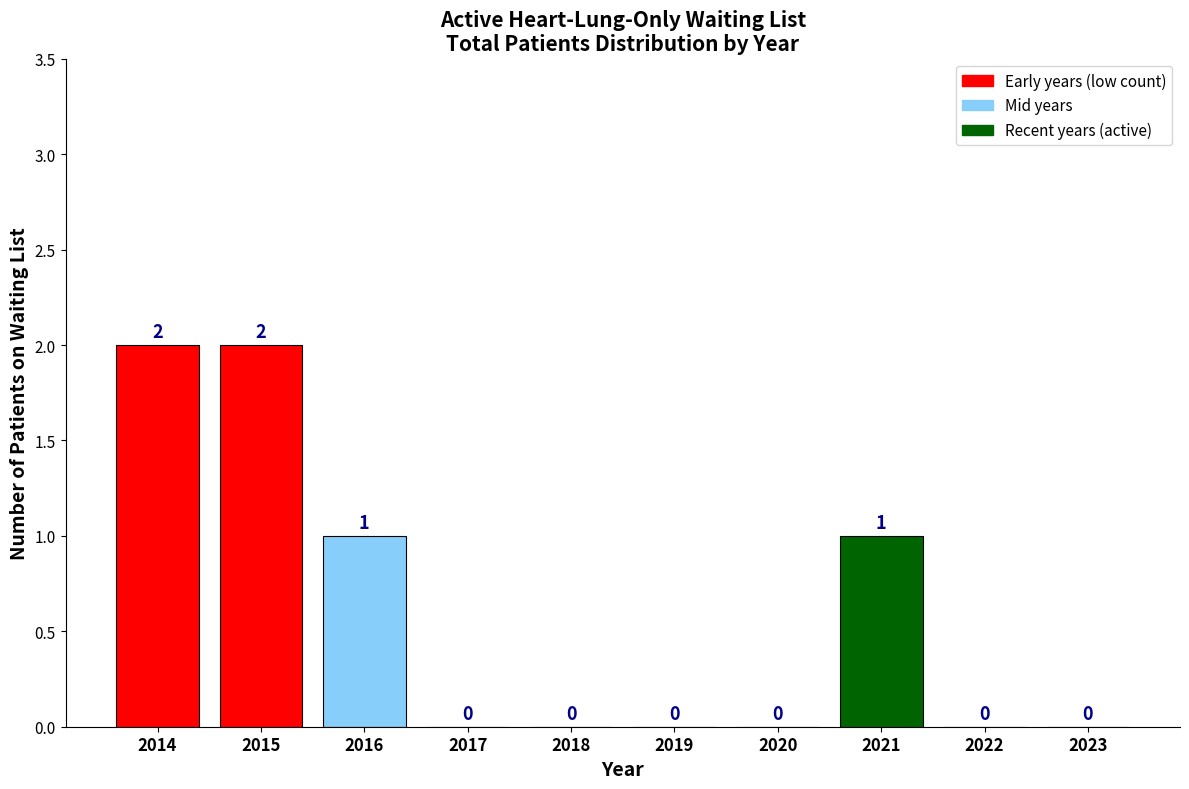

Reading left to right, transcribe all the data shown in this chart.

2014=2	2015=2	2016=1	2017=0	2018=0	2019=0	2020=0	2021=1	2022=0	2023=0